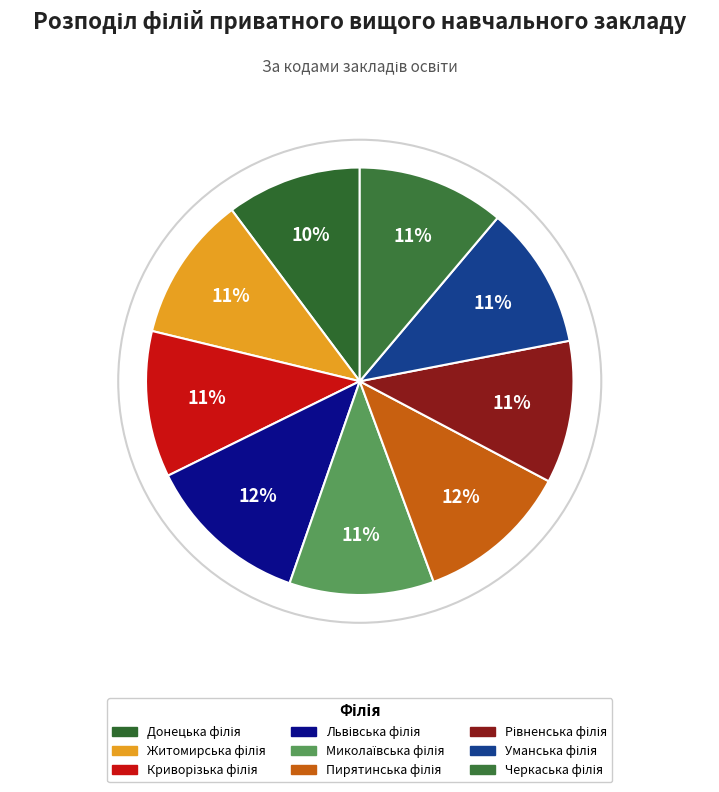

How many slices are in this pie chart?

9